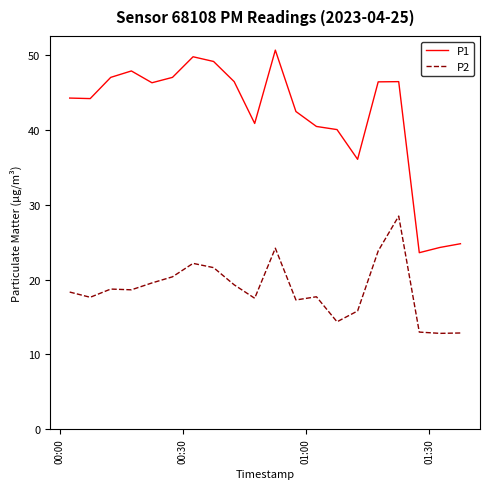

List the series in order of their peak value, highest first.

P1, P2